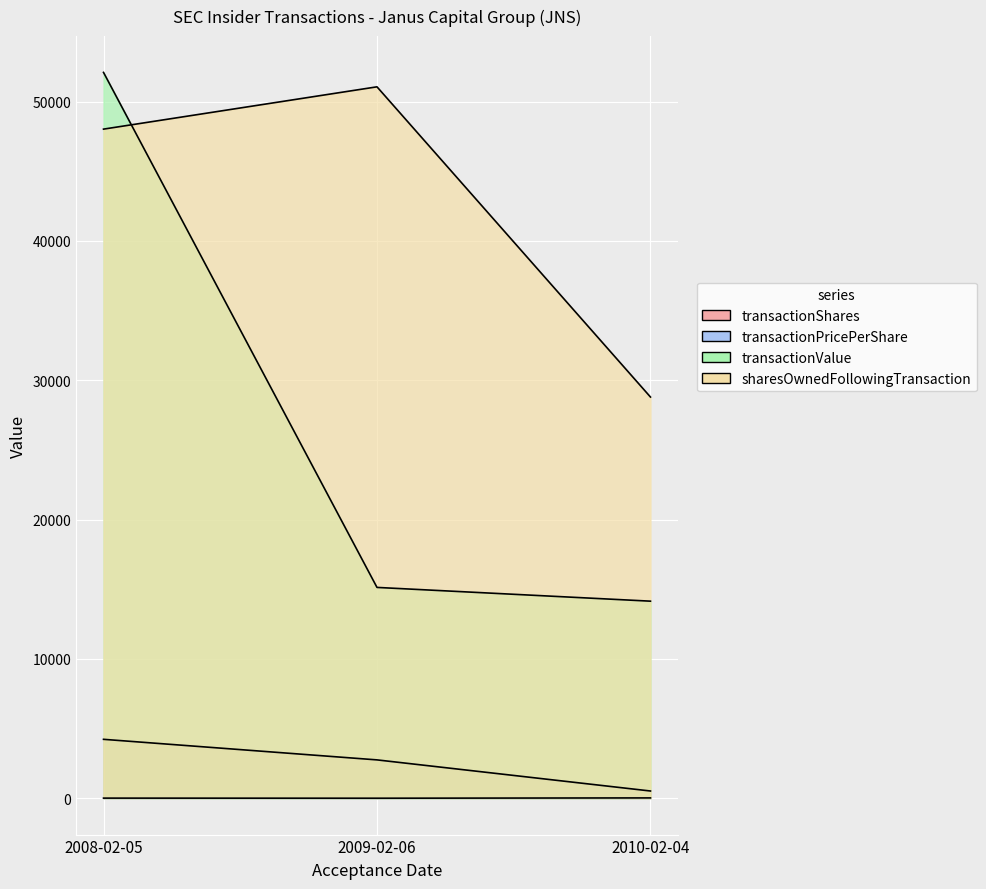

Which series has the largest range (max minus min)?

transactionValue